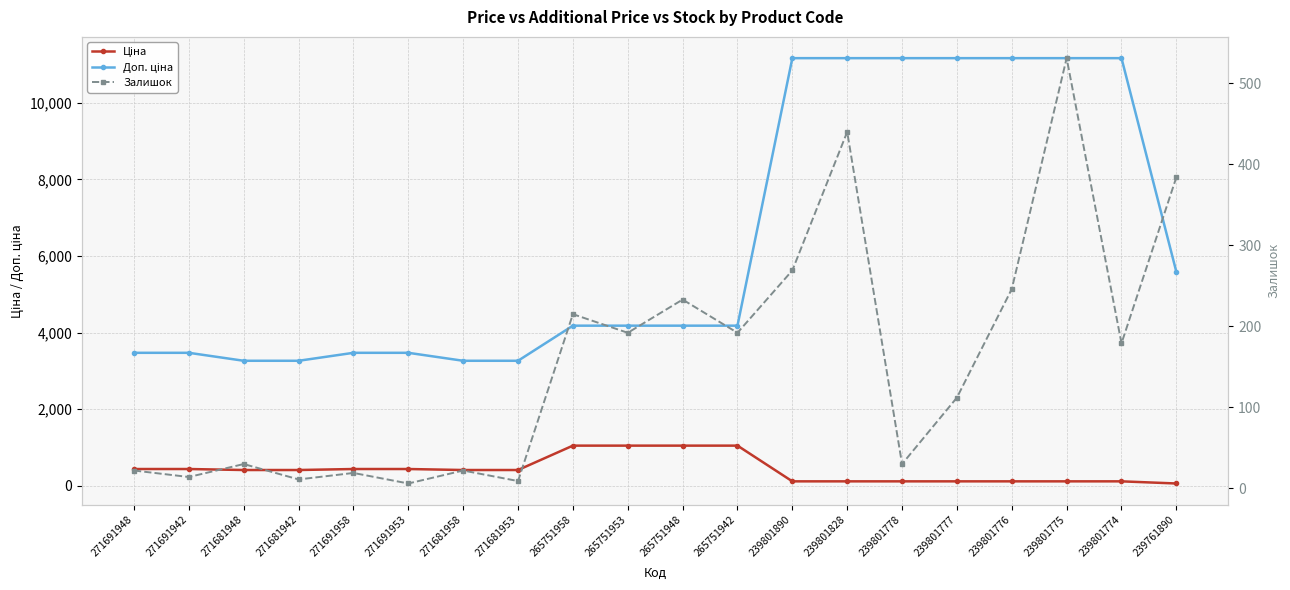

Where does the Залишок series first go above 179?

265751958